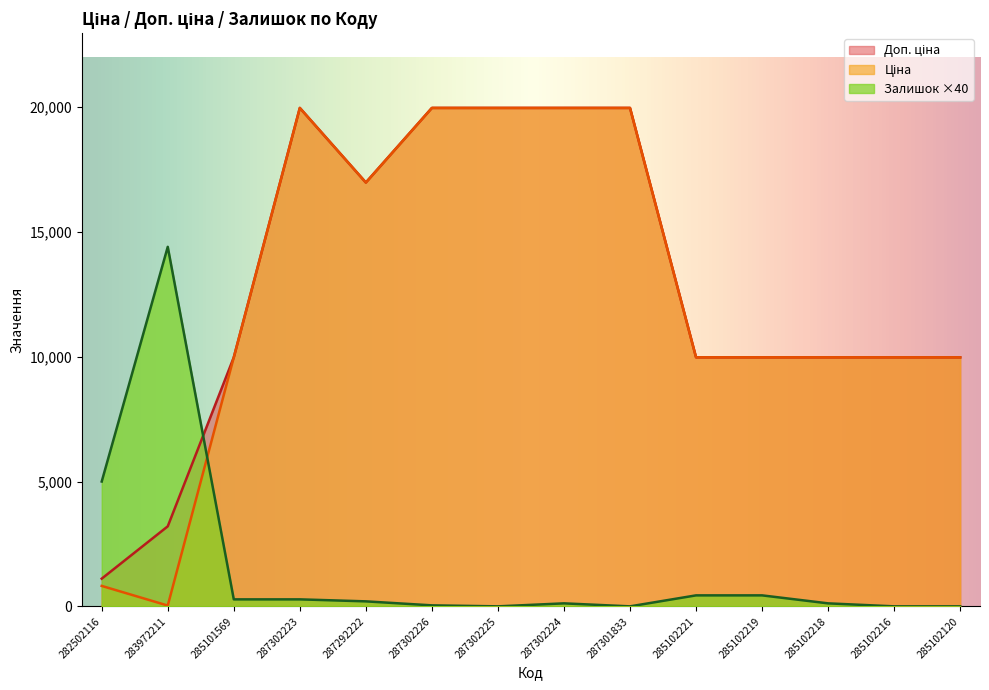

Reading left to right, transcribe all the data shown in this chart.

Ціна: 282502116=818.5	283972211=32.0	285101569=9975.0	287302223=19964.2	287292222=16976.3	287302226=19964.2	287302225=19964.2	287302224=19964.2	287301833=19964.2	285102221=9975.0	285102219=9975.0	285102218=9975.0	285102216=9975.0	285102120=9975.0
Доп. ціна: 282502116=1109.2	283972211=3205.0	285101569=9975.0	287302223=19964.2	287292222=16976.3	287302226=19964.2	287302225=19964.2	287302224=19964.2	287301833=19964.2	285102221=9975.0	285102219=9975.0	285102218=9975.0	285102216=9975.0	285102120=9975.0
Залишок: 282502116=5000.0	283972211=14400.0	285101569=280.0	287302223=280.0	287292222=200.0	287302226=40.0	287302225=0.0	287302224=120.0	287301833=0.0	285102221=440.0	285102219=440.0	285102218=120.0	285102216=0.0	285102120=0.0